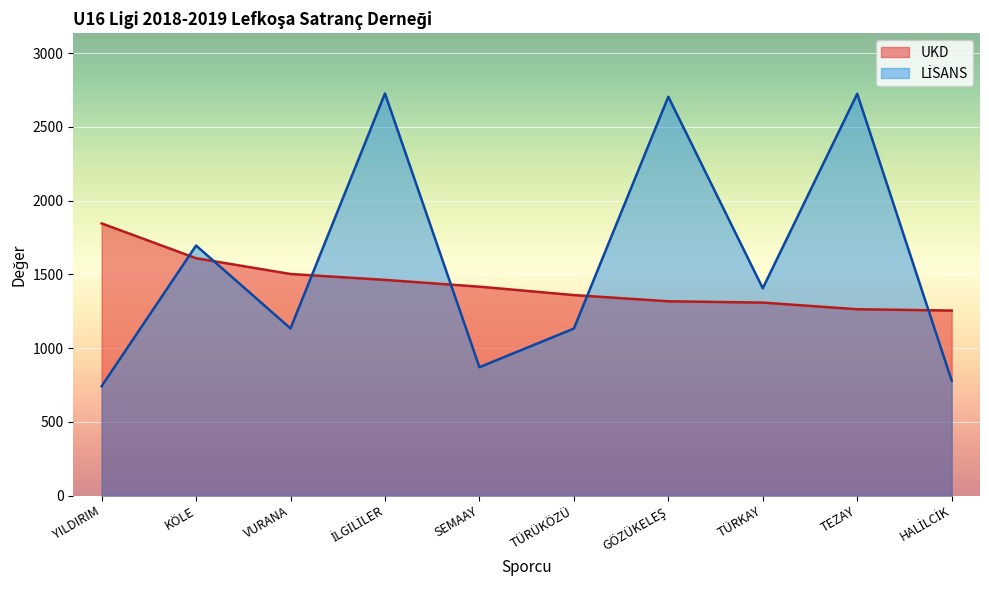

What is the difference between the highest and lowest values at YILDIRIM?

1104